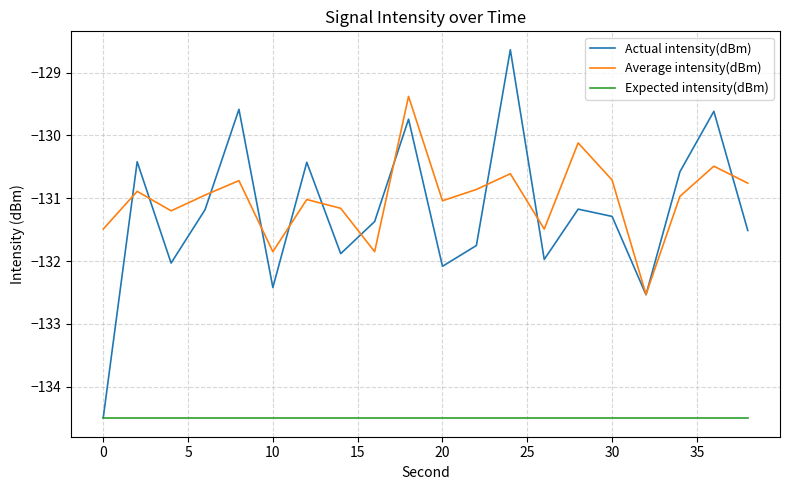

True or false: Expected intensity(dBm) and Average intensity(dBm) cross at least once.

False